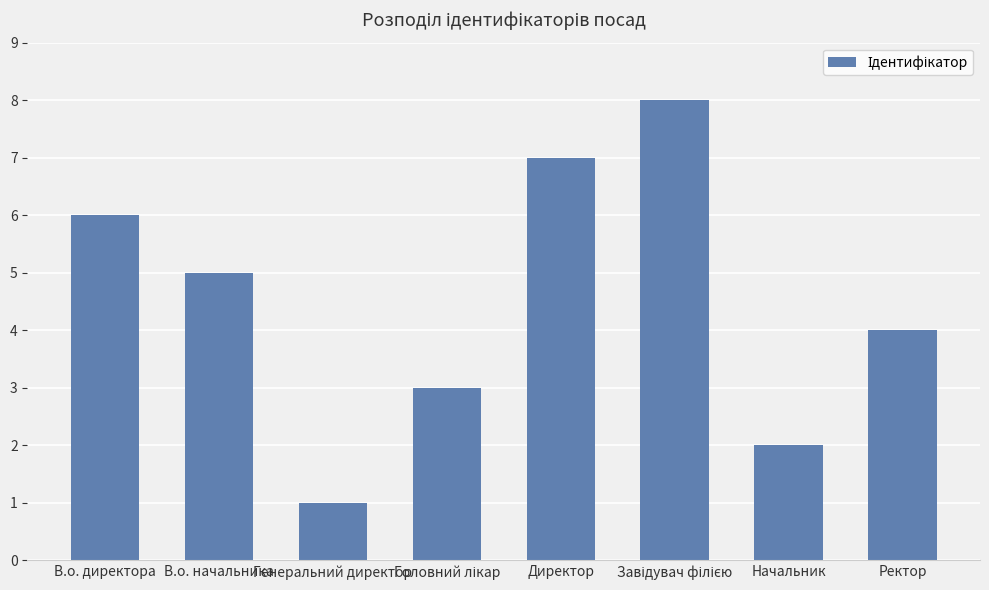

Which label corresponds to the smallest value in the chart?

Генеральний директор